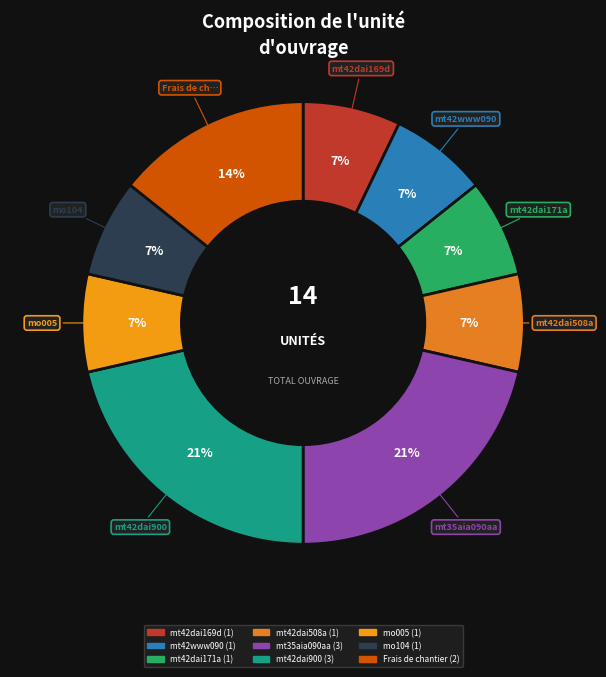

How many segments does this pie chart have?

9